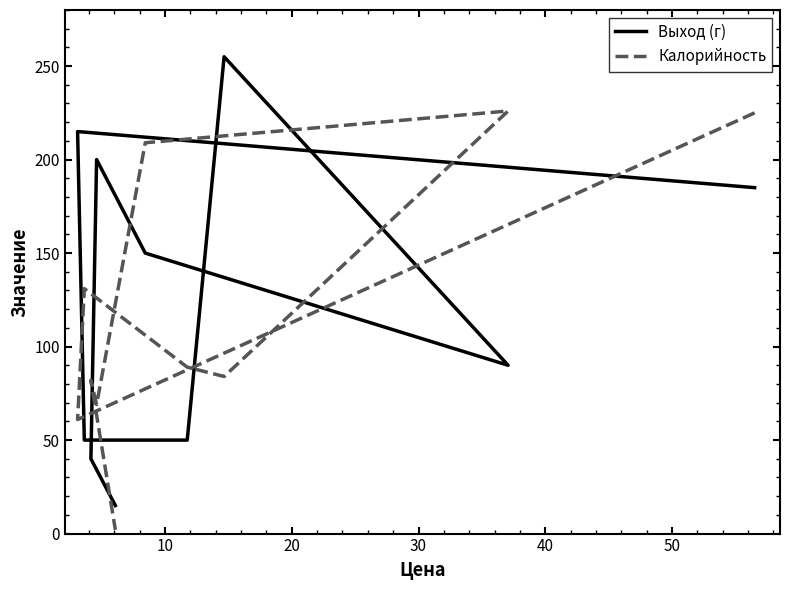

Between 20 and 50, which is larger?

50